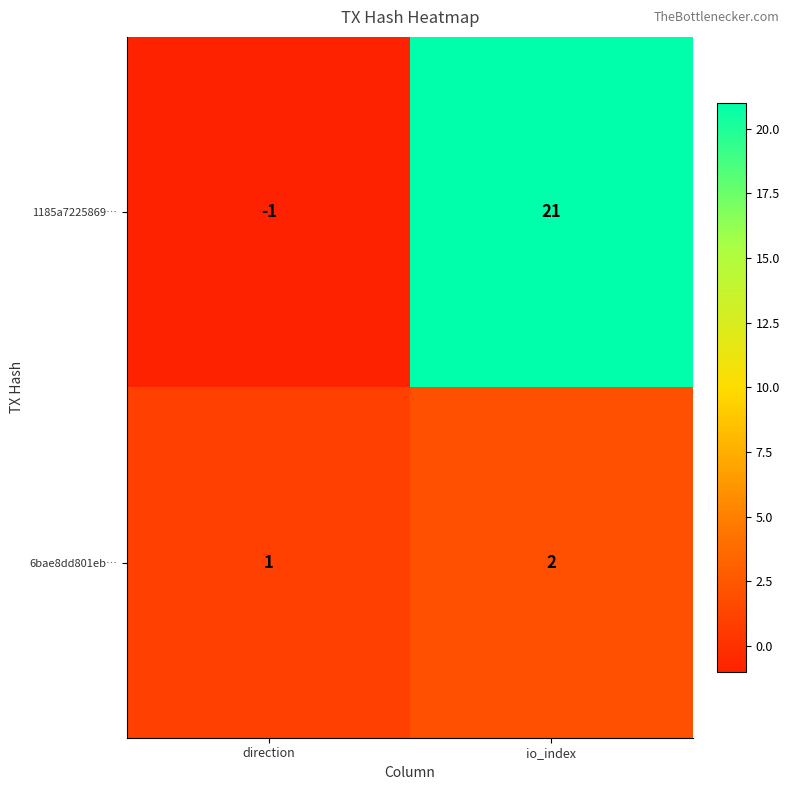

The 6bae8dd801eb… series shows 3 at io_index. True or false?

False